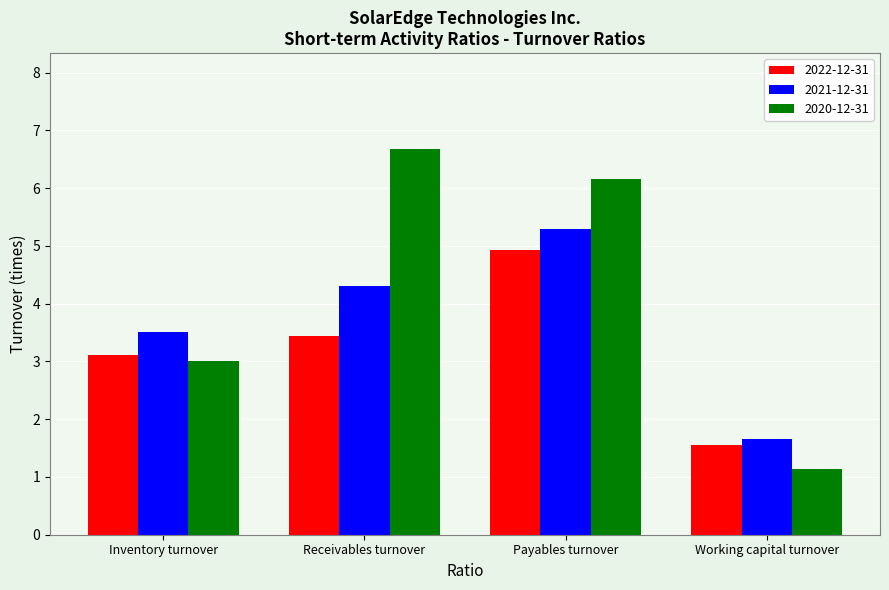

What is the label of the 3rd bar from the right?

Receivables turnover